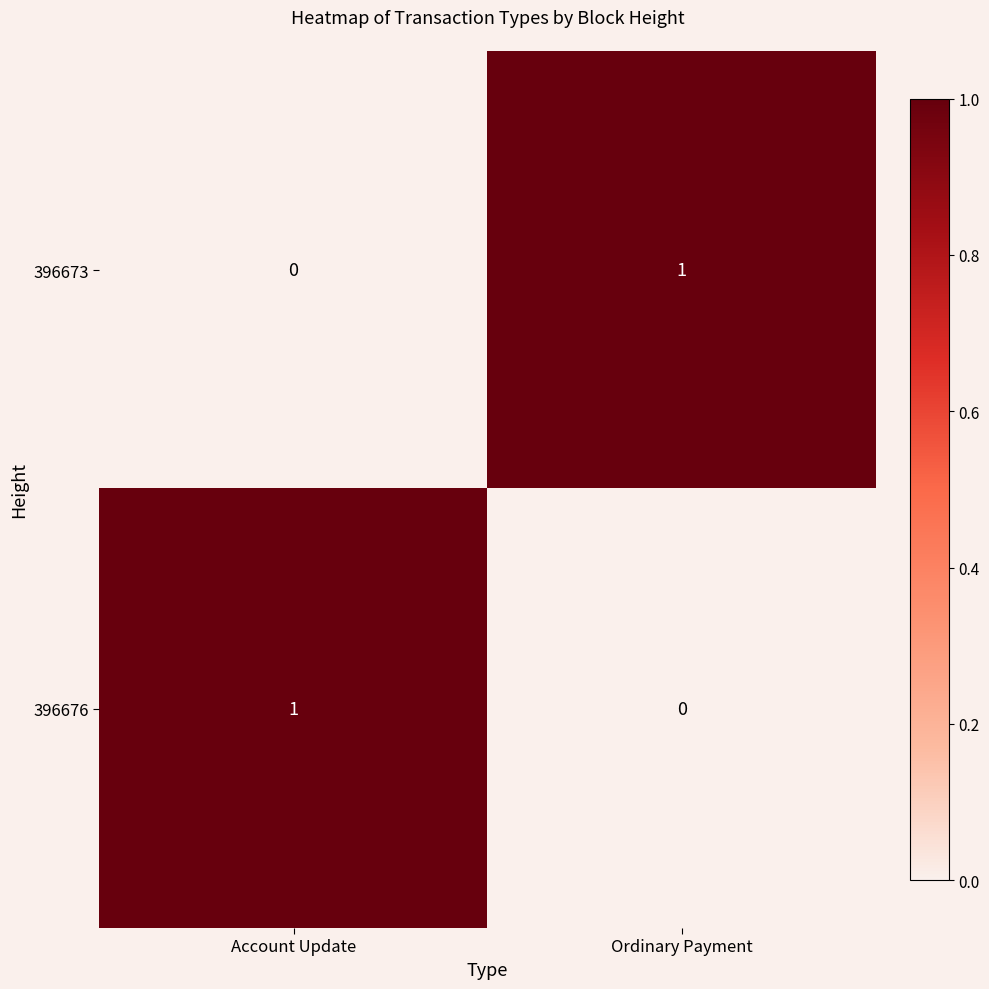

Is the value of 396673 at Ordinary Payment greater than the value of 396676 at Ordinary Payment?

Yes